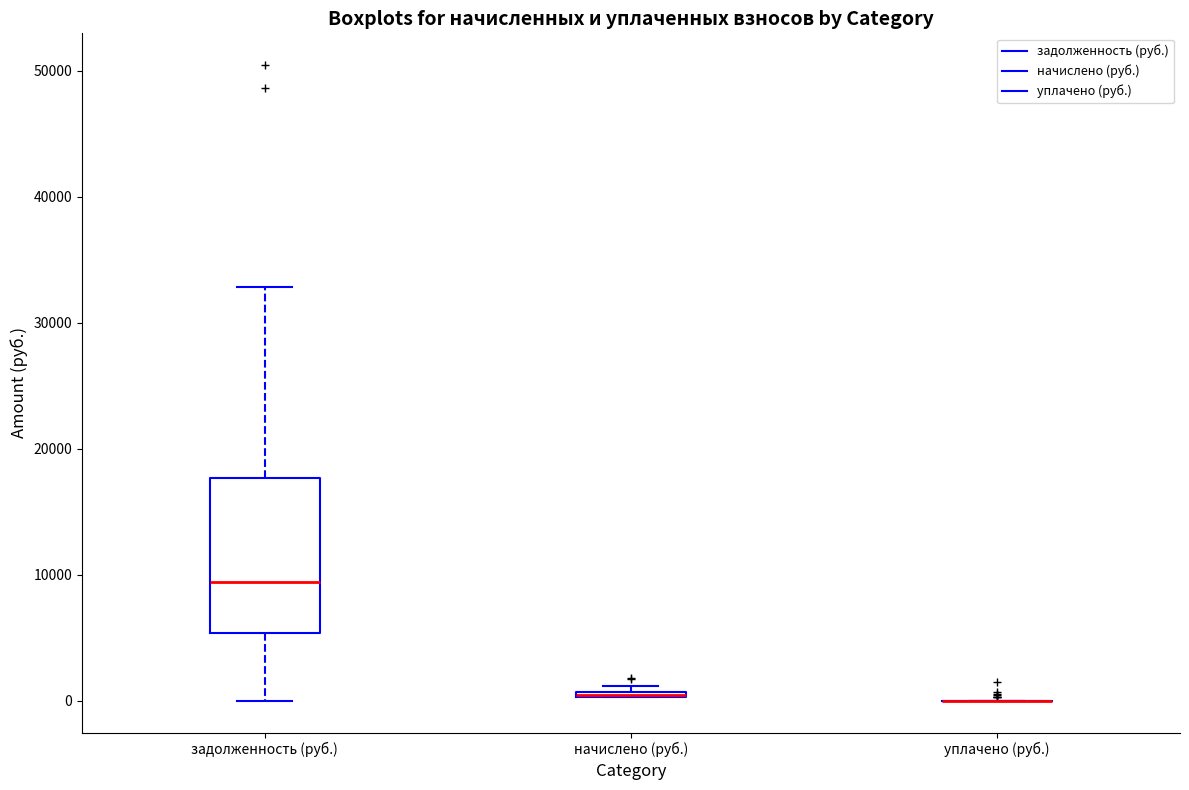

Comparing the boxes themselves (not the whiskers), which one is the tallest?

задолженность (руб.)